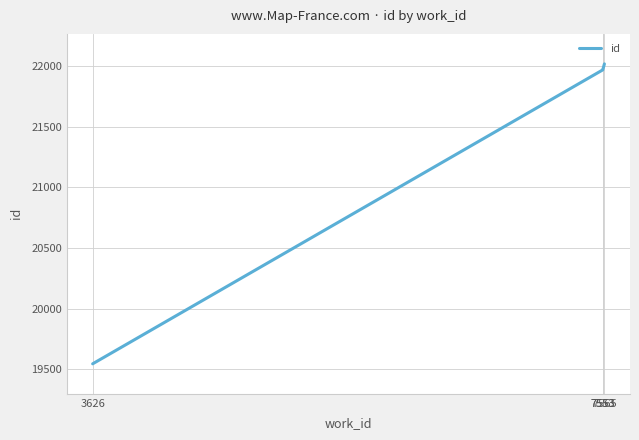

The chart shows a value of 36774 at 7553. True or false?

False